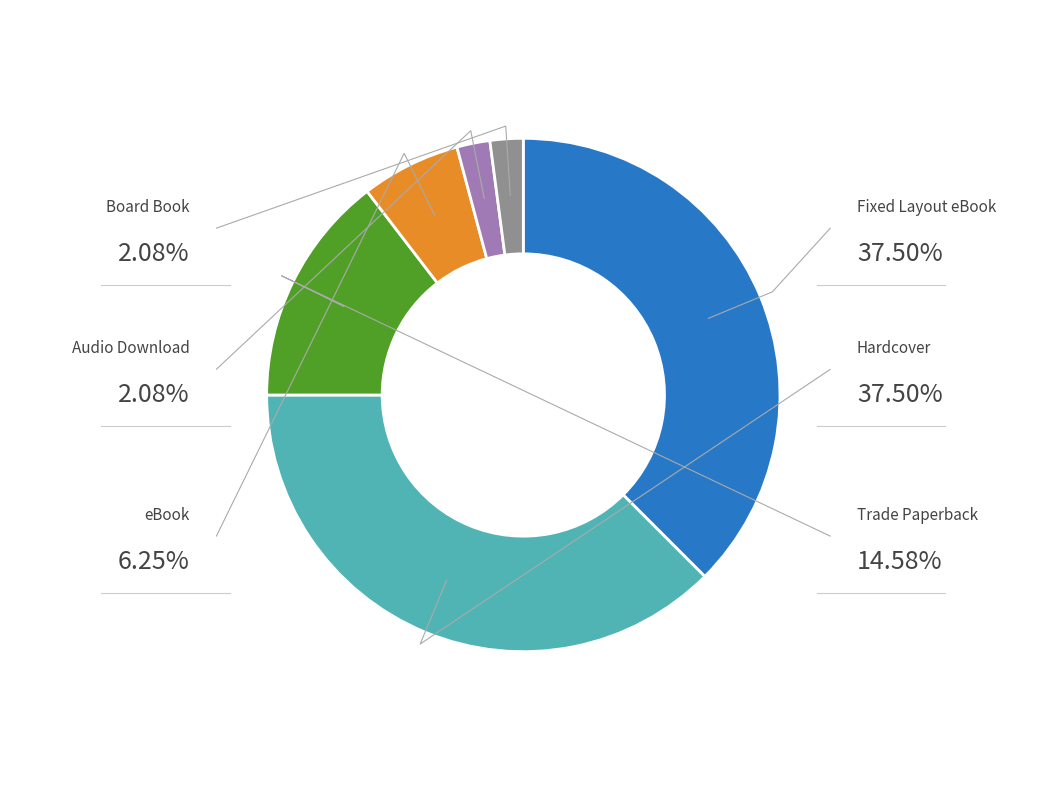

What is the largest slice in the pie chart?

Fixed Layout eBook